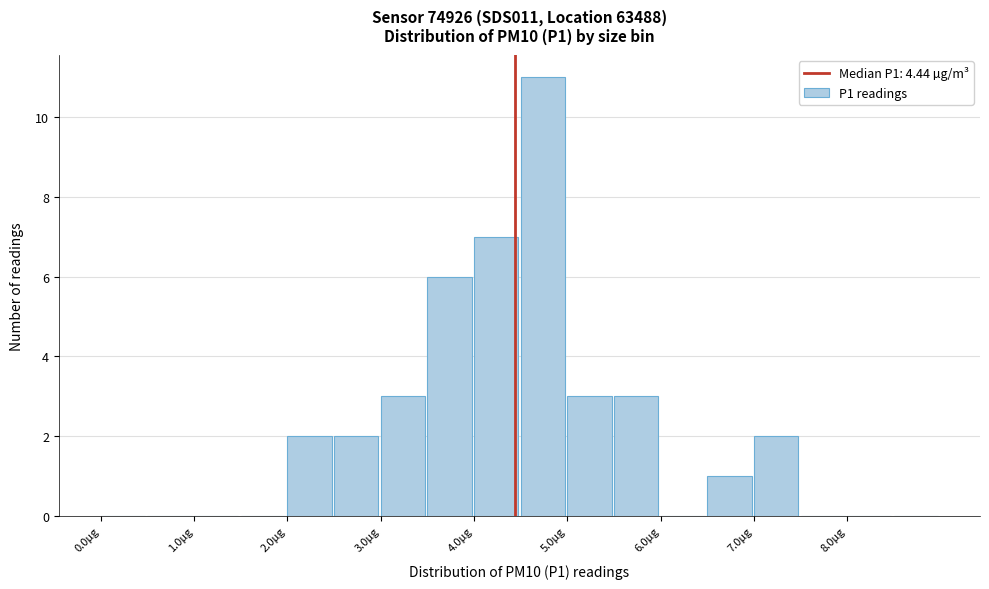

Reading left to right, transcribe this chart: for each bar, give the range it covers on the x-axis and its height. The values are not printed on the chart, so give them approximately, as read against the axis.

0.0 to 0.5: 0
0.5 to 1.0: 0
1.0 to 1.5: 0
1.5 to 2.0: 0
2.0 to 2.5: 2
2.5 to 3.0: 2
3.0 to 3.5: 3
3.5 to 4.0: 6
4.0 to 4.5: 7
4.5 to 5.0: 11
5.0 to 5.5: 3
5.5 to 6.0: 3
6.0 to 6.5: 0
6.5 to 7.0: 1
7.0 to 7.5: 2
7.5 to 8.0: 0
8.0 to 8.5: 0
8.5 to 9.0: 0